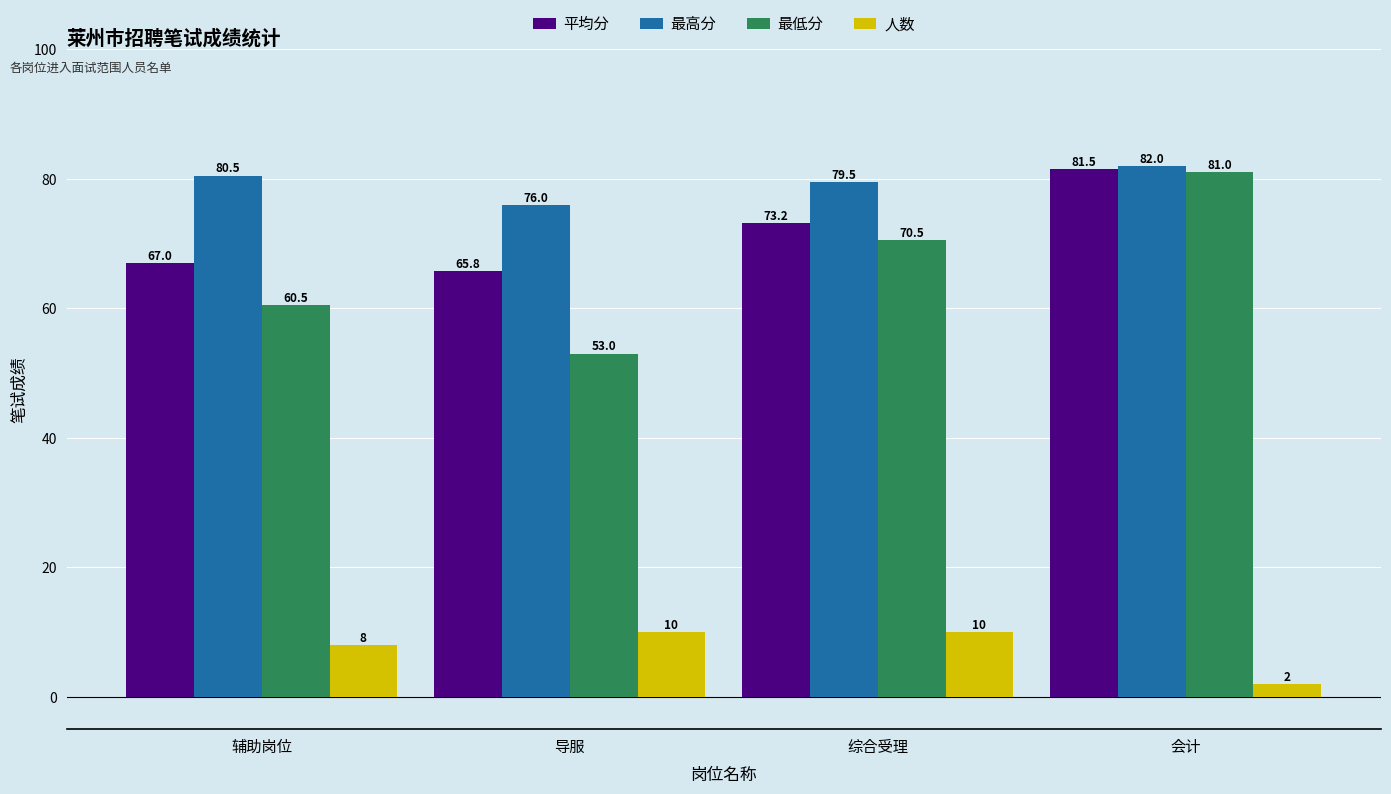

The value of 最高分 at 综合受理 is 103.4. True or false?

False